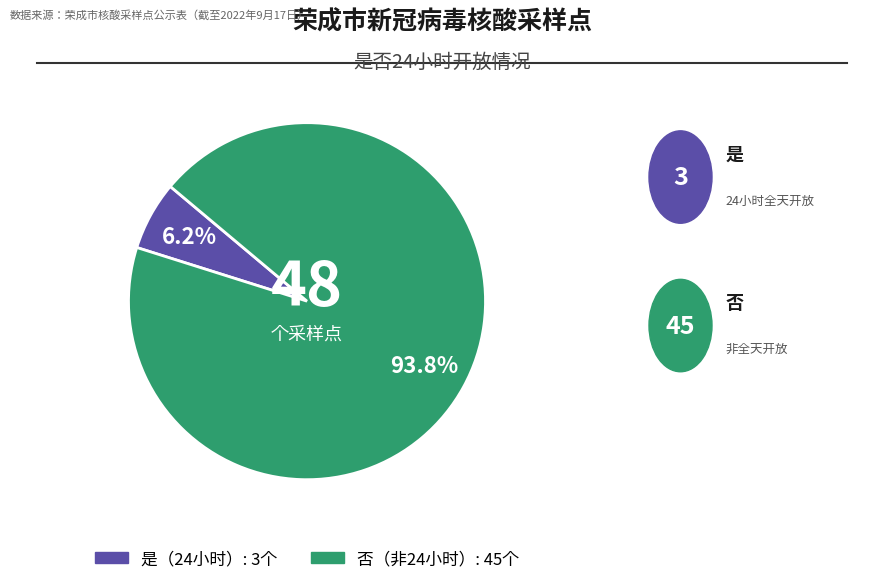

Is there any slice that represents more than half of the pie?

Yes